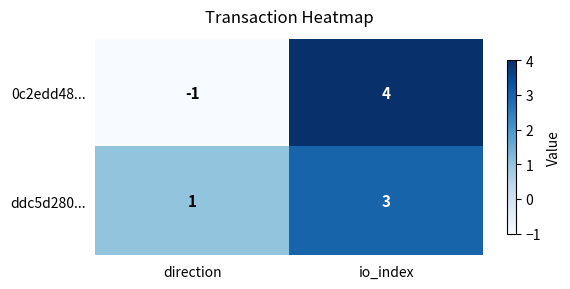

Which category has the highest value in the ddc5d280... series?

io_index